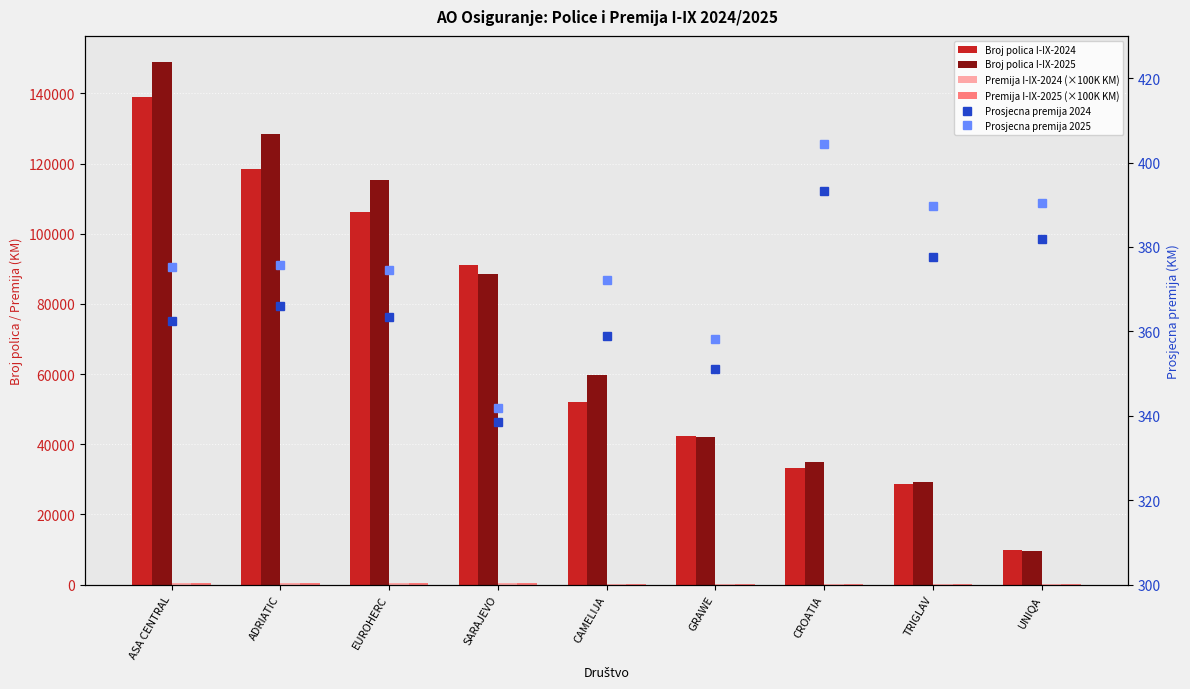

At GRAWE, list the series in order from smallest to largest.

Premija I-IX-2024 (×100K KM), Premija I-IX-2025 (×100K KM), Prosjecna premija 2024, Prosjecna premija 2025, Broj polica I-IX-2025, Broj polica I-IX-2024